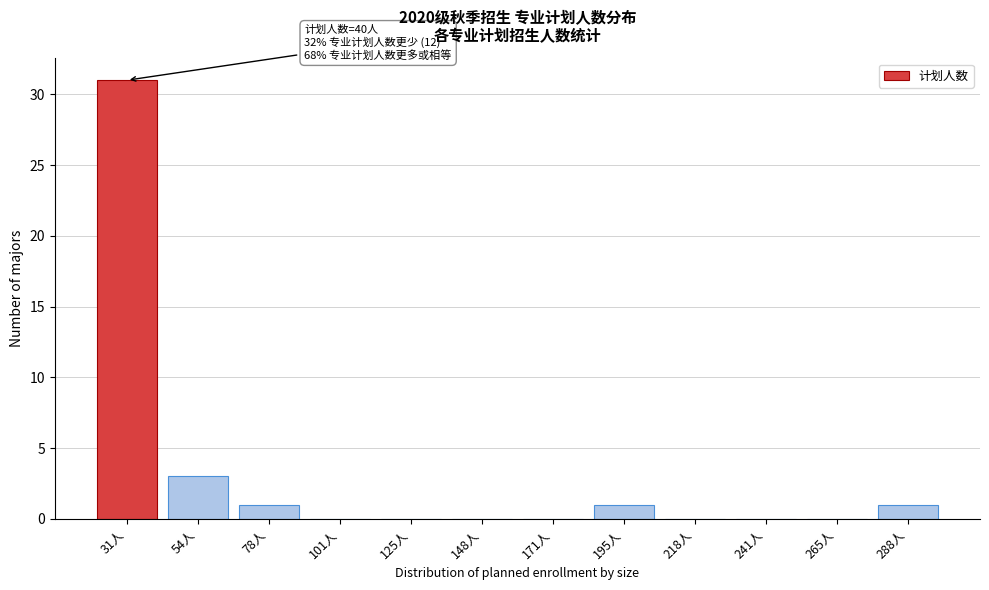

Reading left to right, extract all data points from this chart.

31人=31	54人=3	78人=1	101人=0	125人=0	148人=0	171人=0	195人=1	218人=0	241人=0	265人=0	288人=1